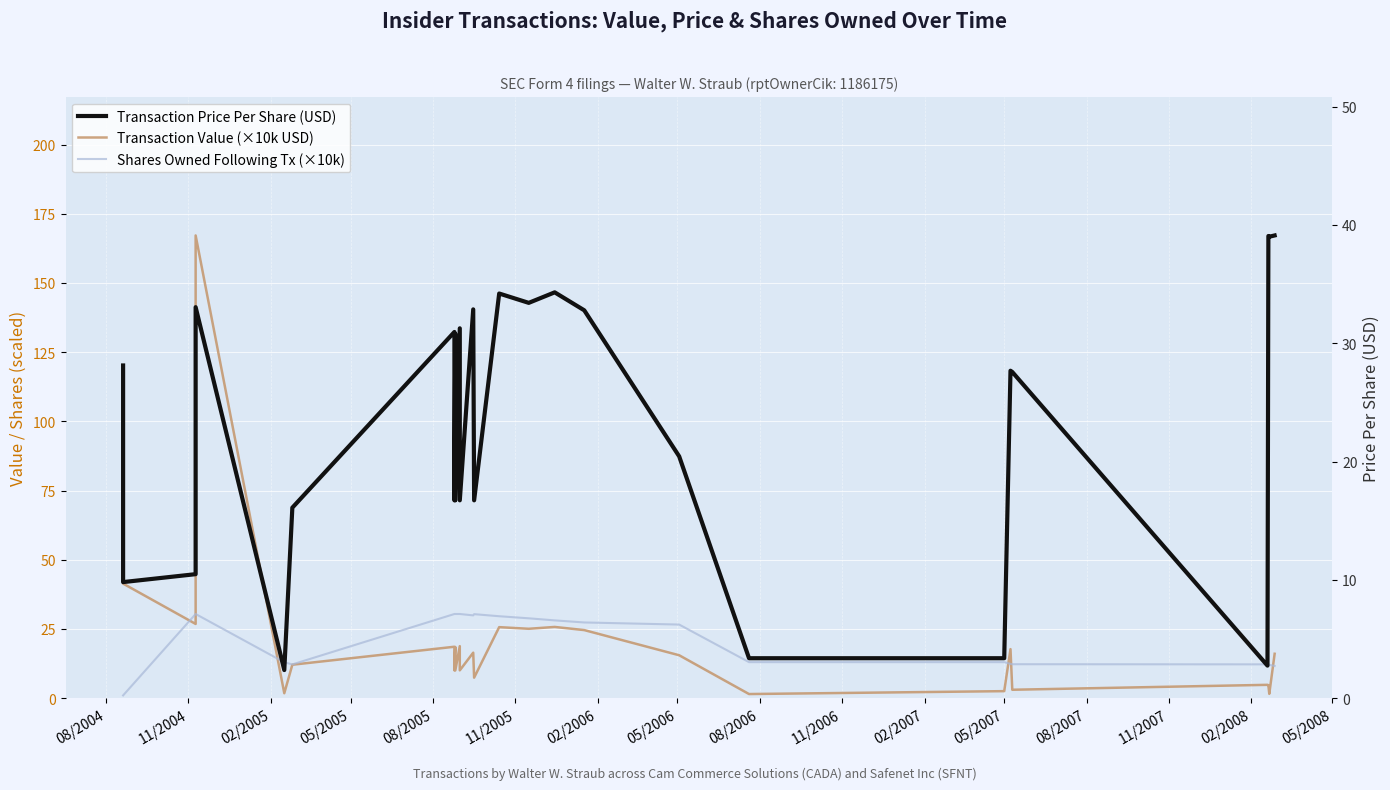

List the series in order of their peak value, highest first.

Transaction Value (×10k USD), Transaction Price Per Share (USD), Shares Owned Following Tx (×10k)